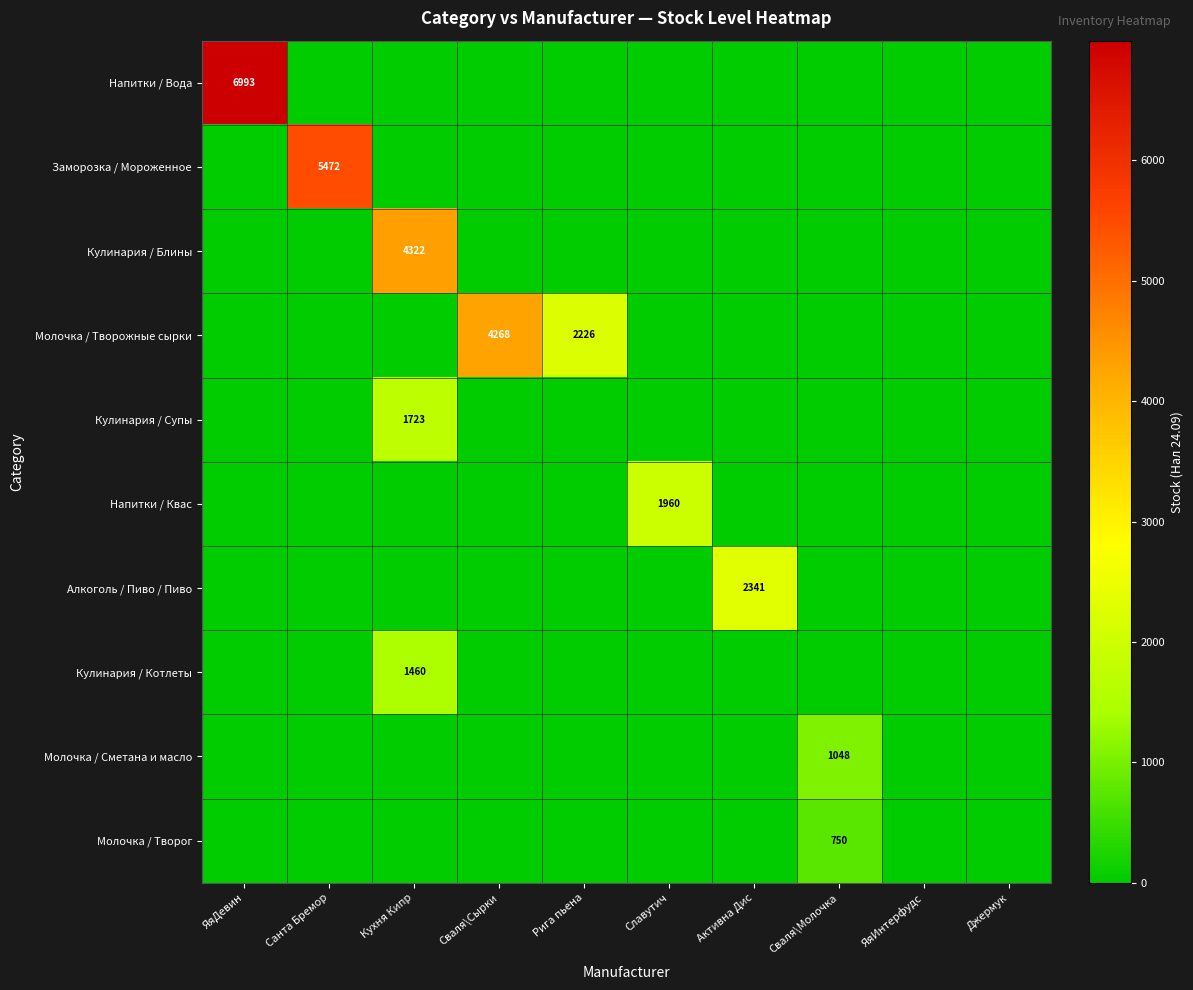

Between Славутич and Джермук, which series saw the biggest shift?

Напитки / Квас